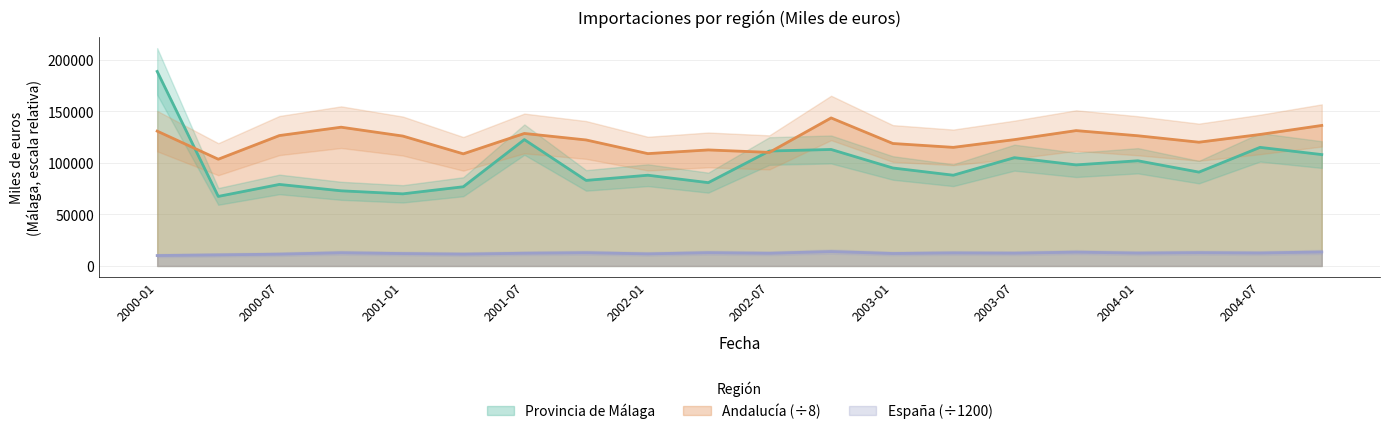

How many lines are shown in the chart?

3